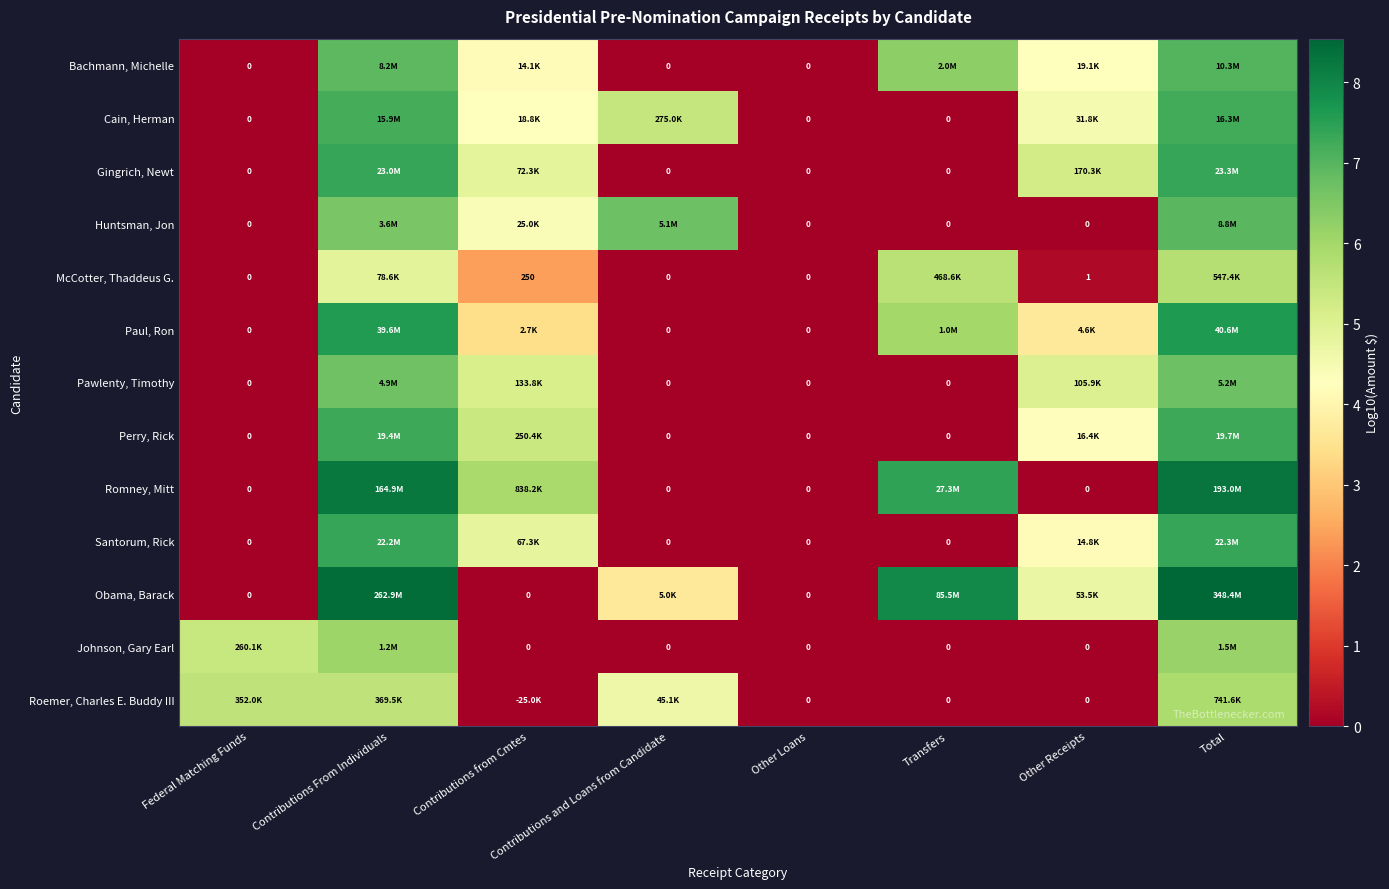

Rank the series at Other Loans from highest to lowest value.

Bachmann, Michelle, Cain, Herman, Gingrich, Newt, Huntsman, Jon, McCotter, Thaddeus G., Paul, Ron, Pawlenty, Timothy, Perry, Rick, Romney, Mitt, Santorum, Rick, Obama, Barack, Johnson, Gary Earl, Roemer, Charles E. Buddy III